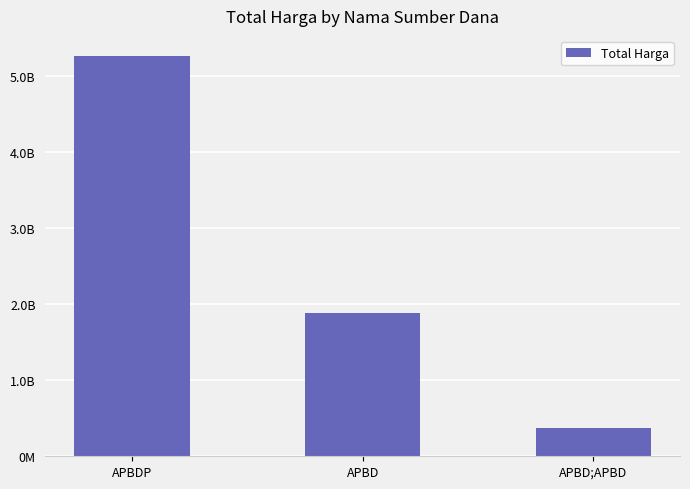

What is the change in value from APBDP to APBD?

-3387684395